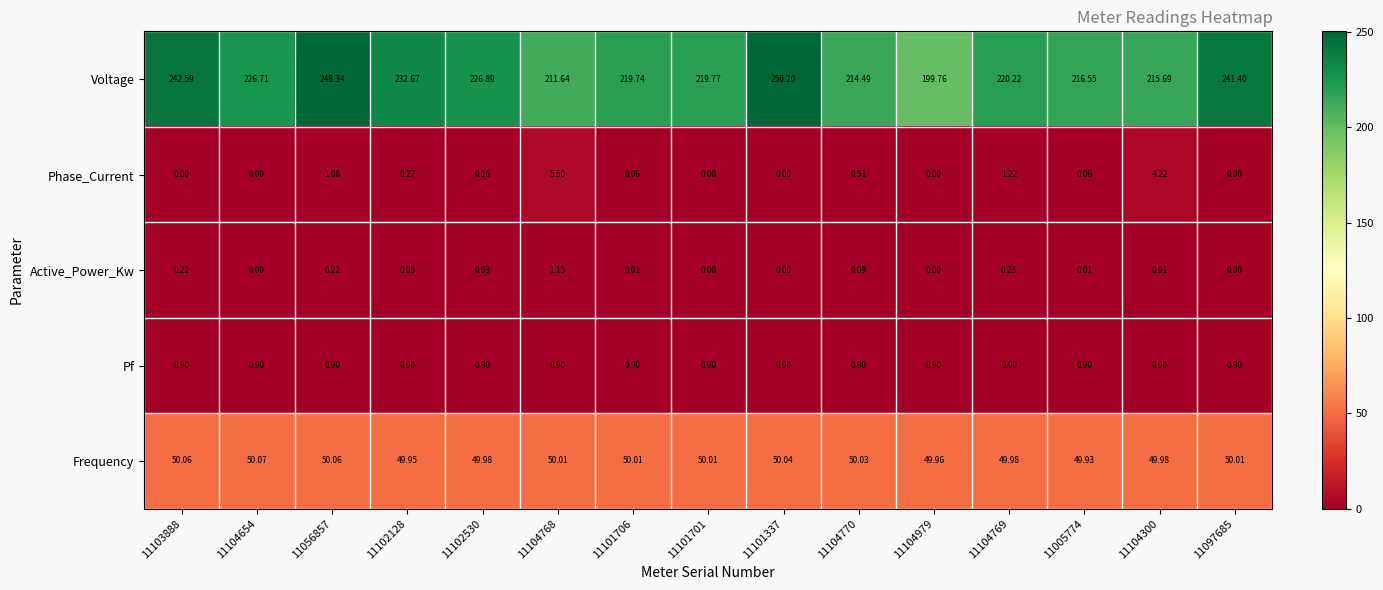

How many data points does each series have?

15